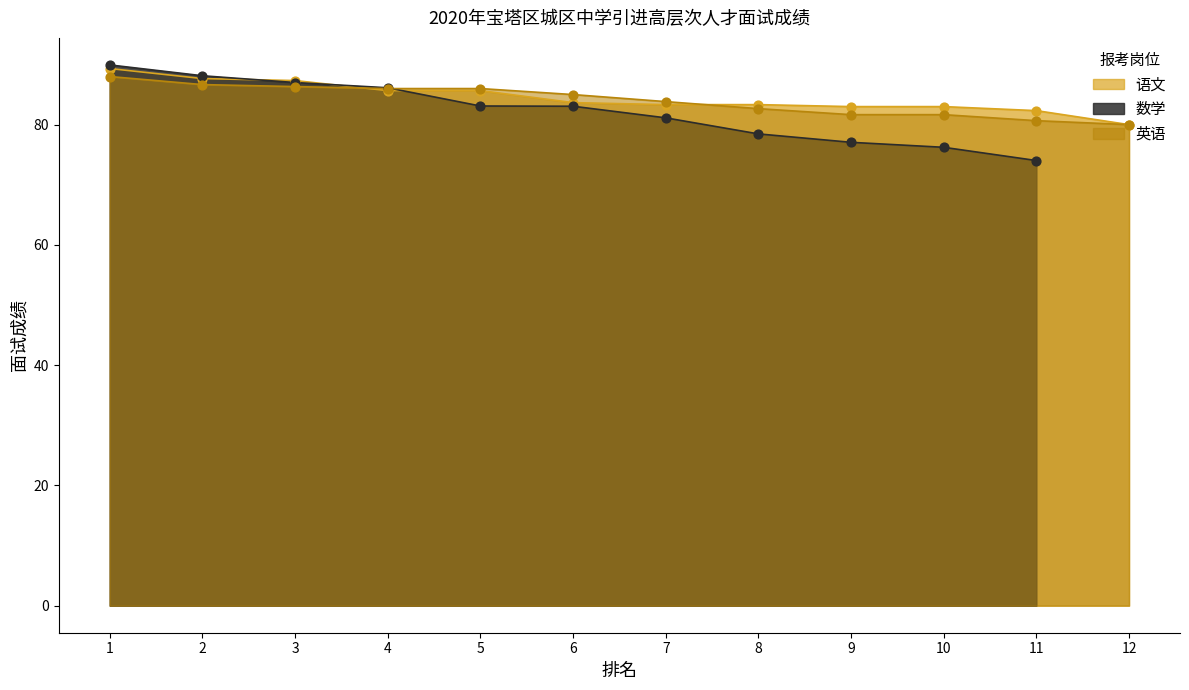

What is the highest value of the 英语 series?

88.0